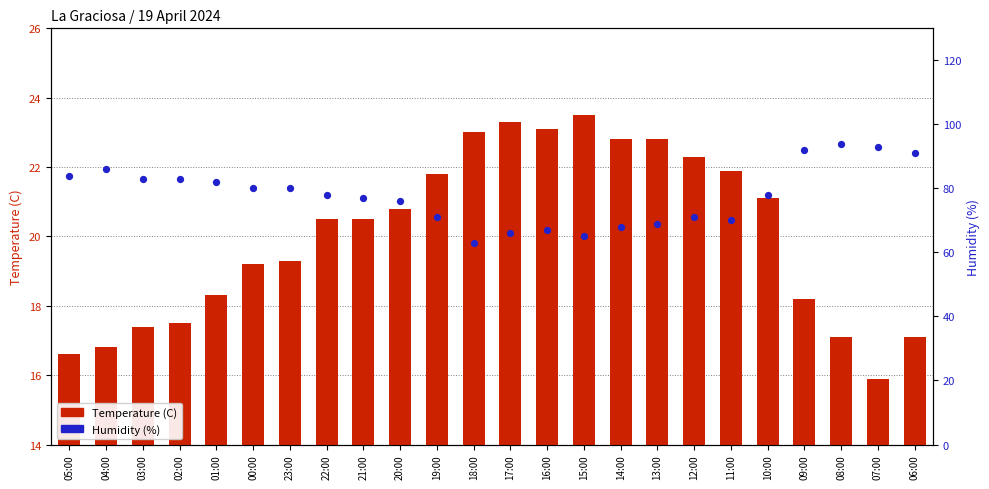

Which series contains the highest Y value?

Humidity (%)